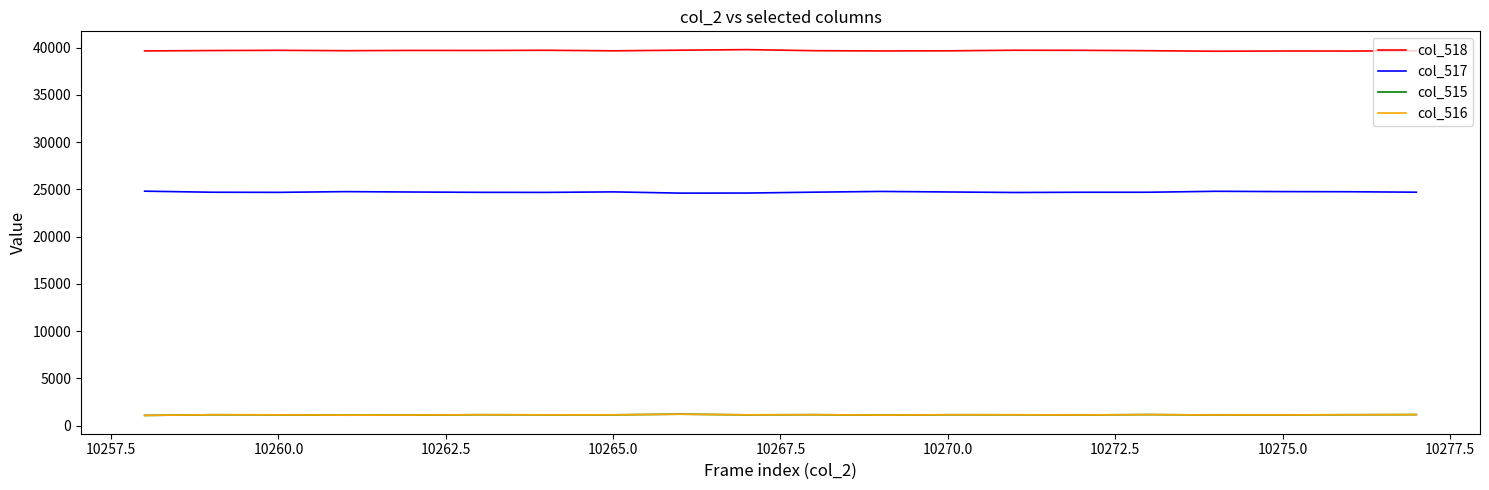

Which series has the largest total across all categories?

col_518